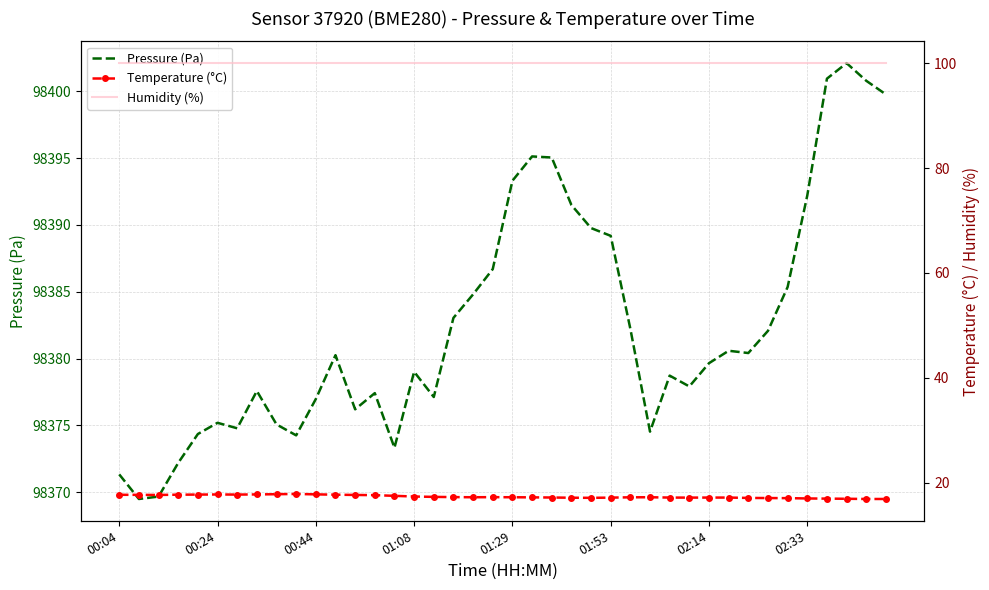

True or false: Pressure (Pa) and Temperature (°C) cross at least once.

False